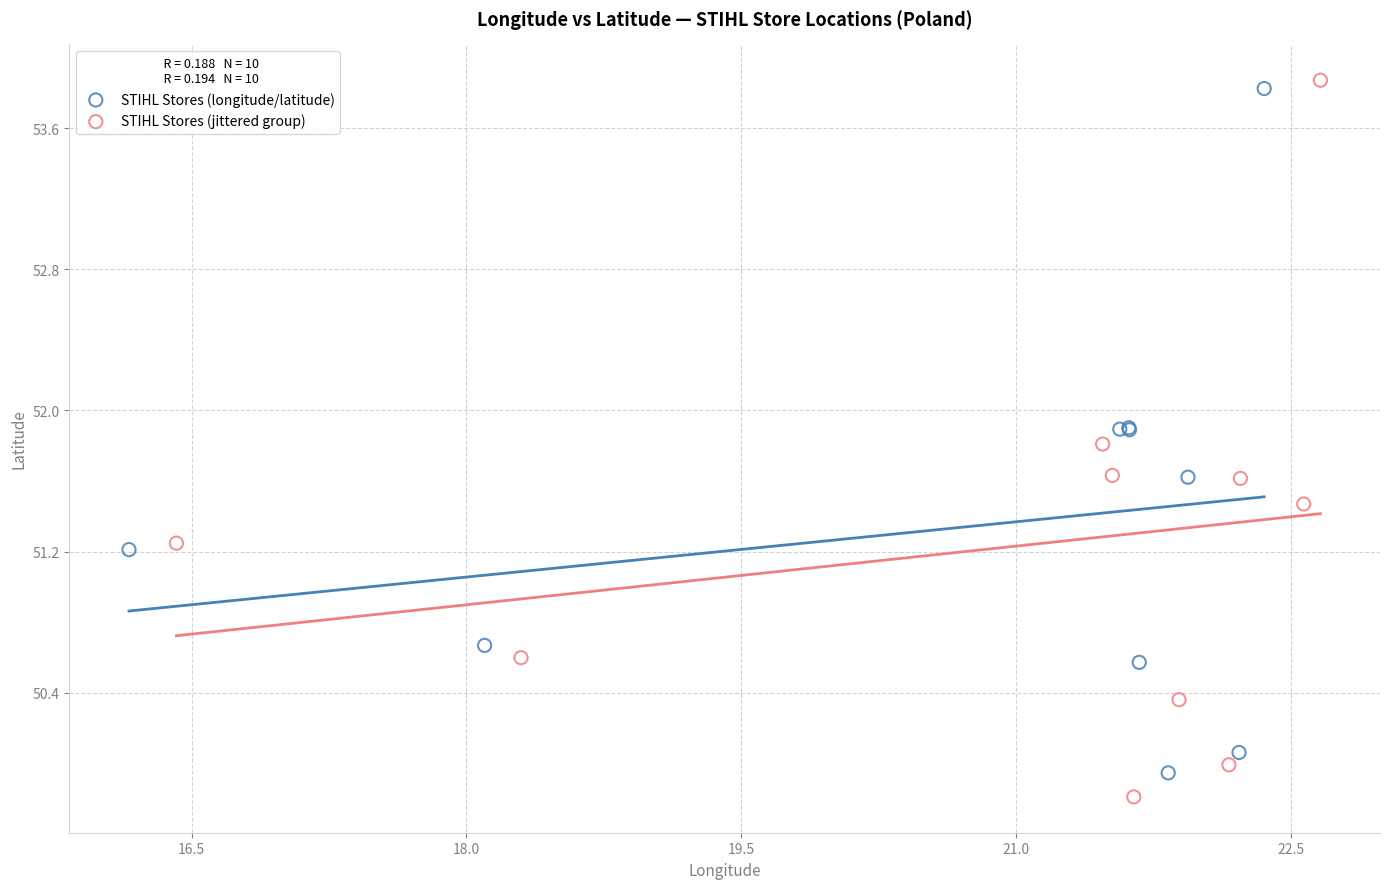

Which series has the widest spread of Y values?

STIHL Stores (jittered group)